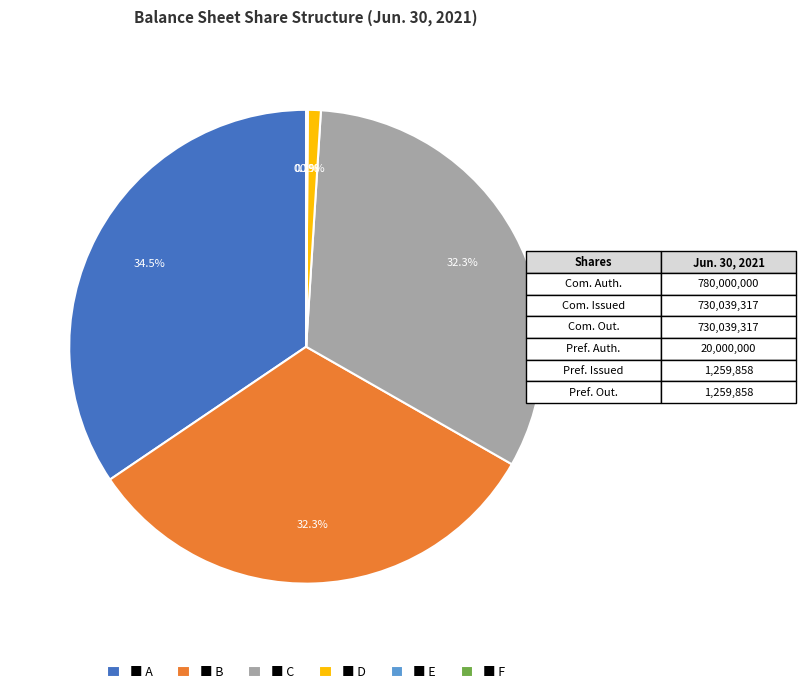

Which slice is the largest?

■ A